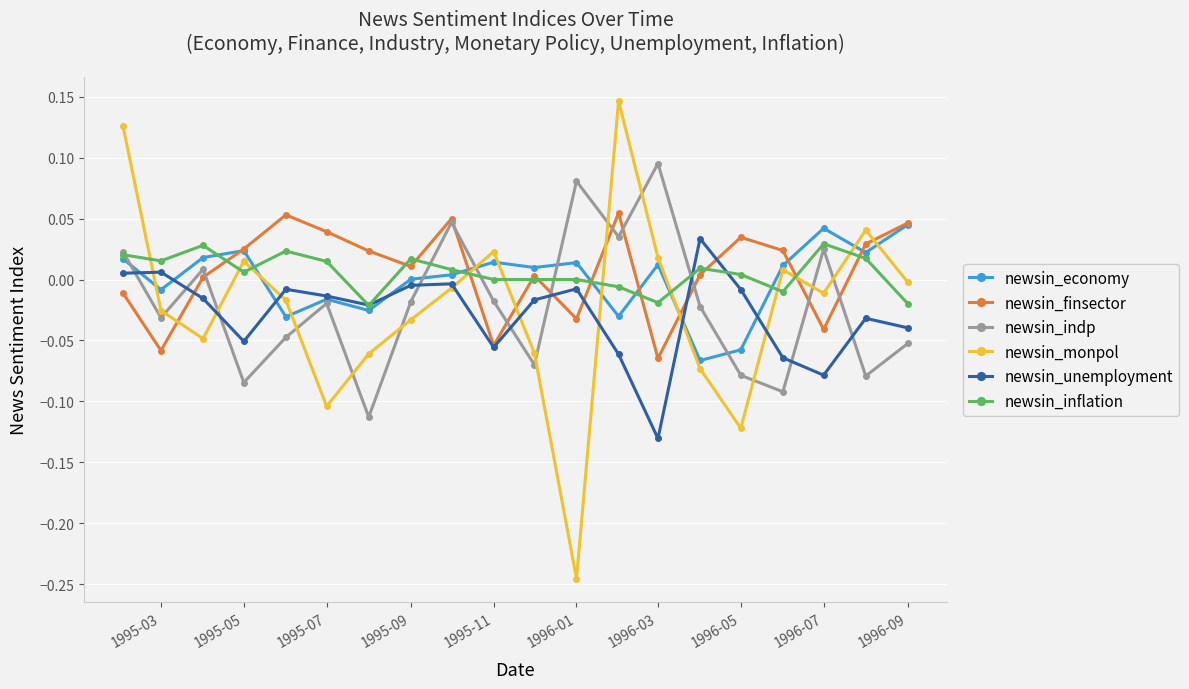

True or false: newsin_indp and newsin_finsector intersect in this chart.

True